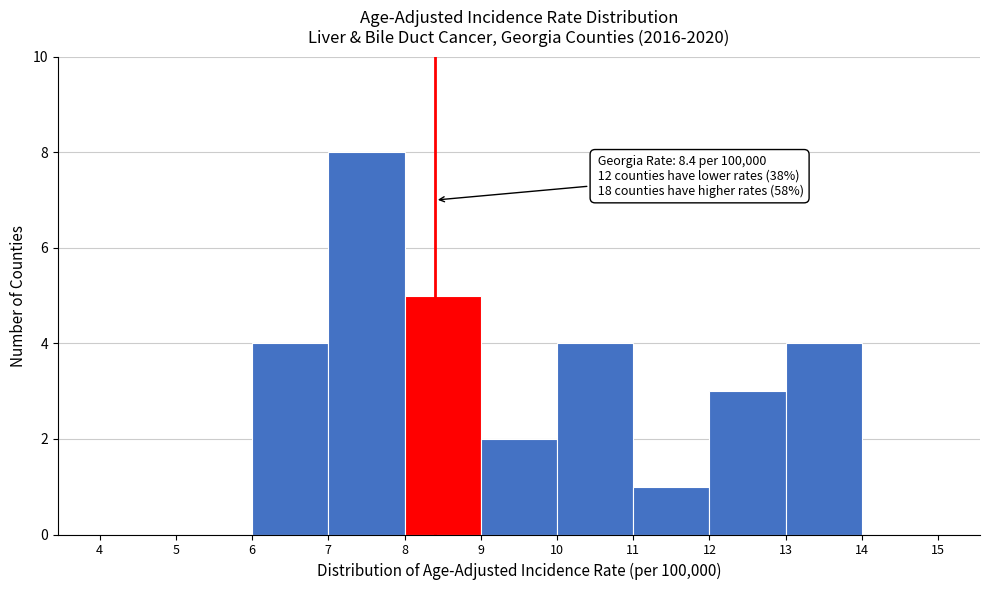

Which range on the x-axis has the tallest bar?

7 to 8